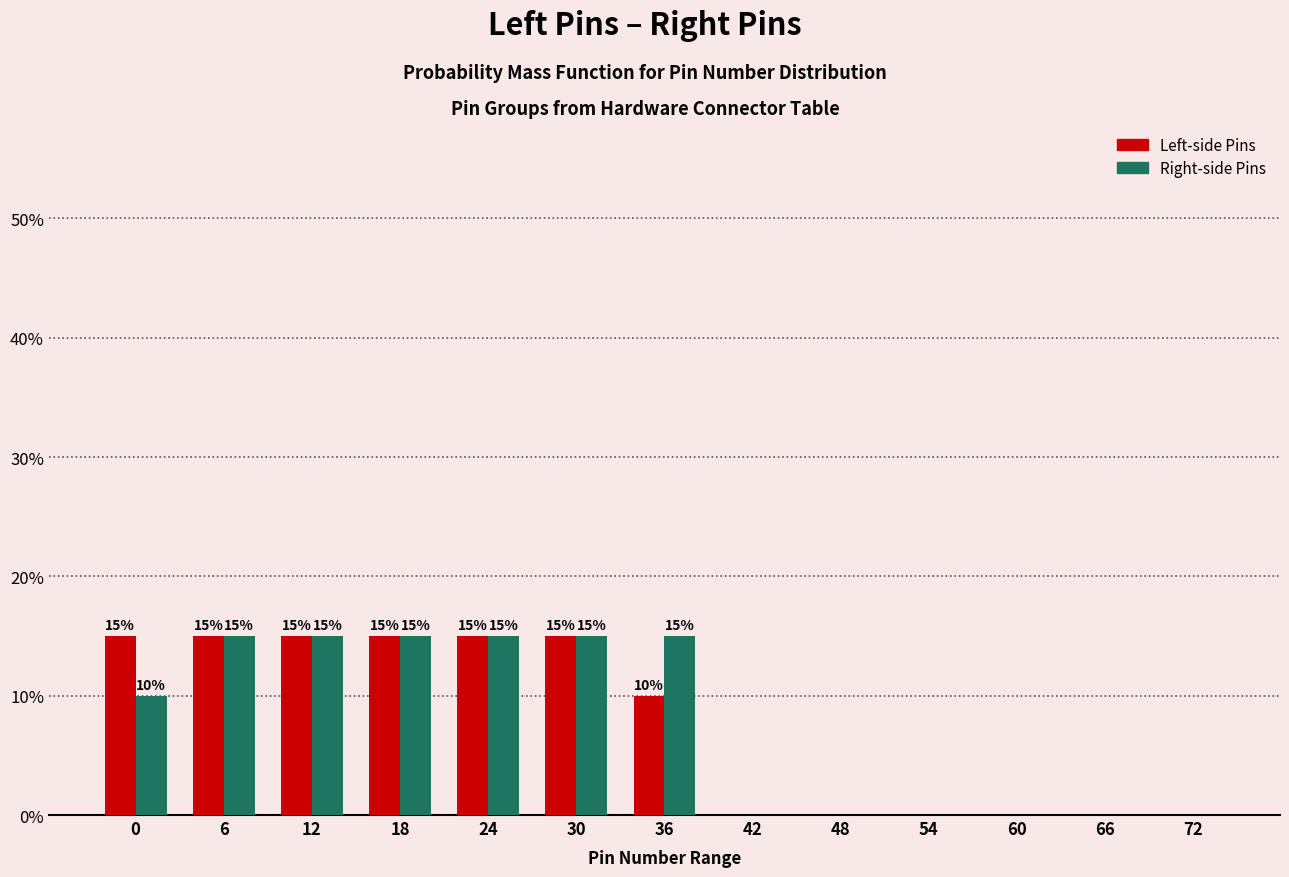

Reading left to right, what are all the values shown in this chart?

Left-side Pins: 0=15	6=15	12=15	18=15	24=15	30=15	36=10	42=0	48=0	54=0	60=0	66=0	72=0
Right-side Pins: 0=10	6=15	12=15	18=15	24=15	30=15	36=15	42=0	48=0	54=0	60=0	66=0	72=0